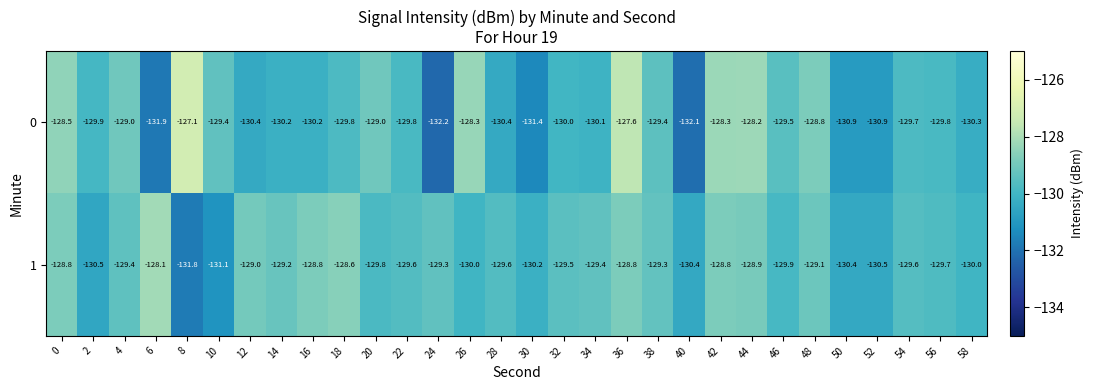

What is the difference between the maximum and minimum values in the 0 series?

5.1